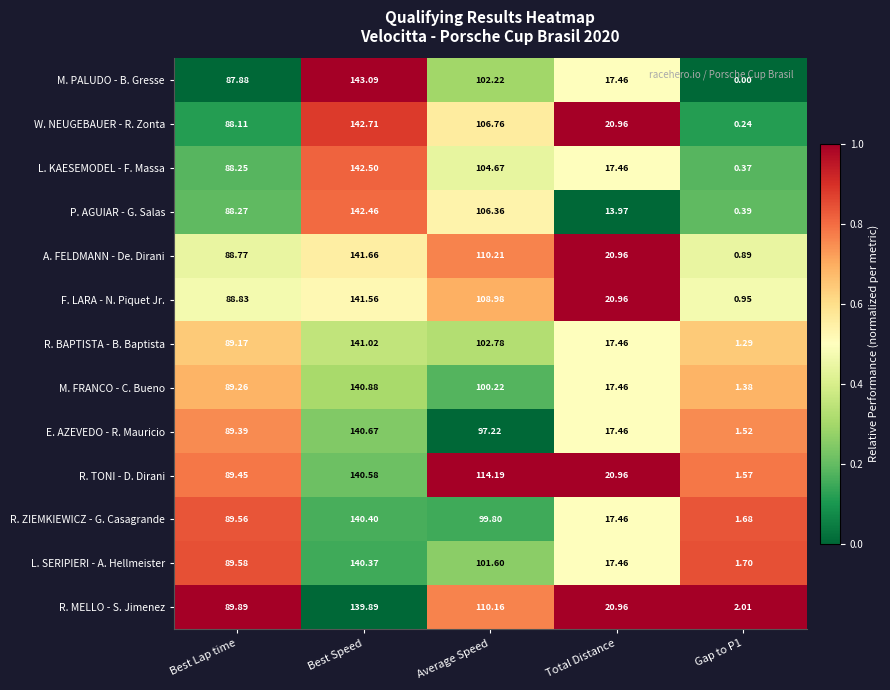

Which category has the lowest value across all series?

Gap to P1